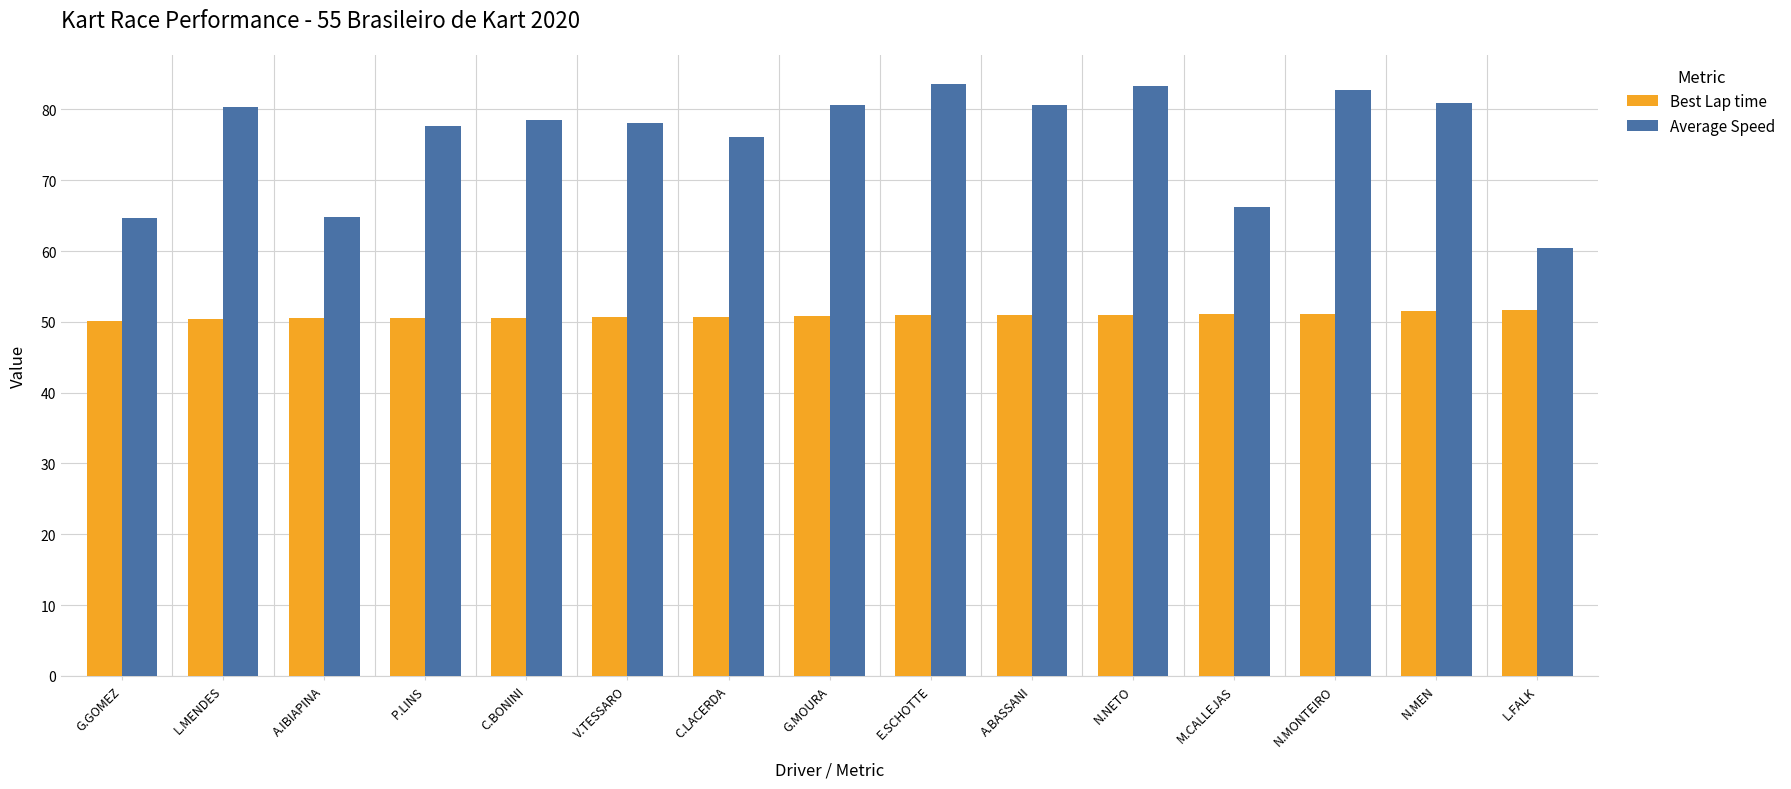

Is it true that Best Lap time equals 50.9 at E.SCHOTTE?

True